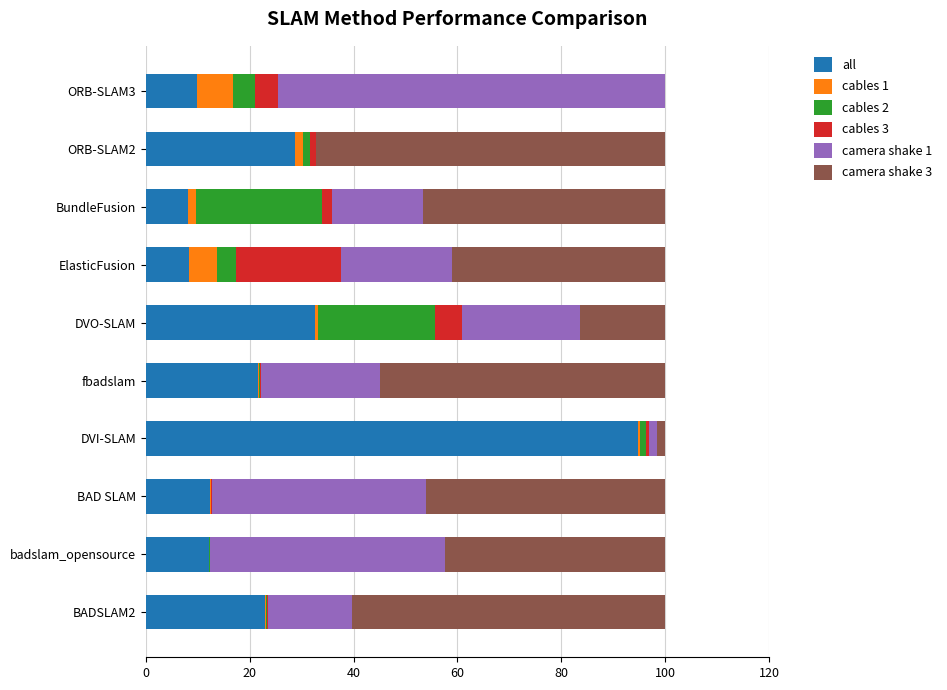

What is the maximum value for all?

94.7